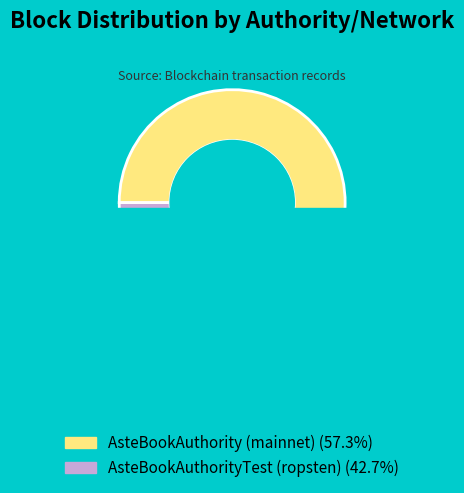

Does any single category account for the majority?

Yes